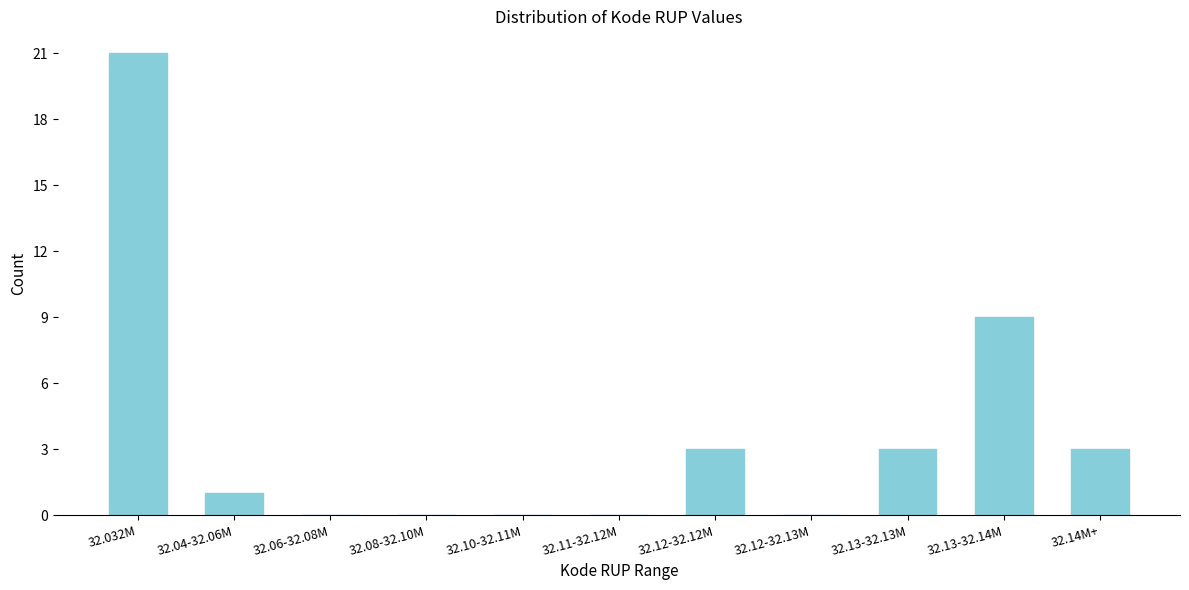

Reading left to right, list all the values displayed in this chart.

32.032M=21	32.04-32.06M=1	32.06-32.08M=0	32.08-32.10M=0	32.10-32.11M=0	32.11-32.12M=0	32.12-32.12M=3	32.12-32.13M=0	32.13-32.13M=3	32.13-32.14M=9	32.14M+=3